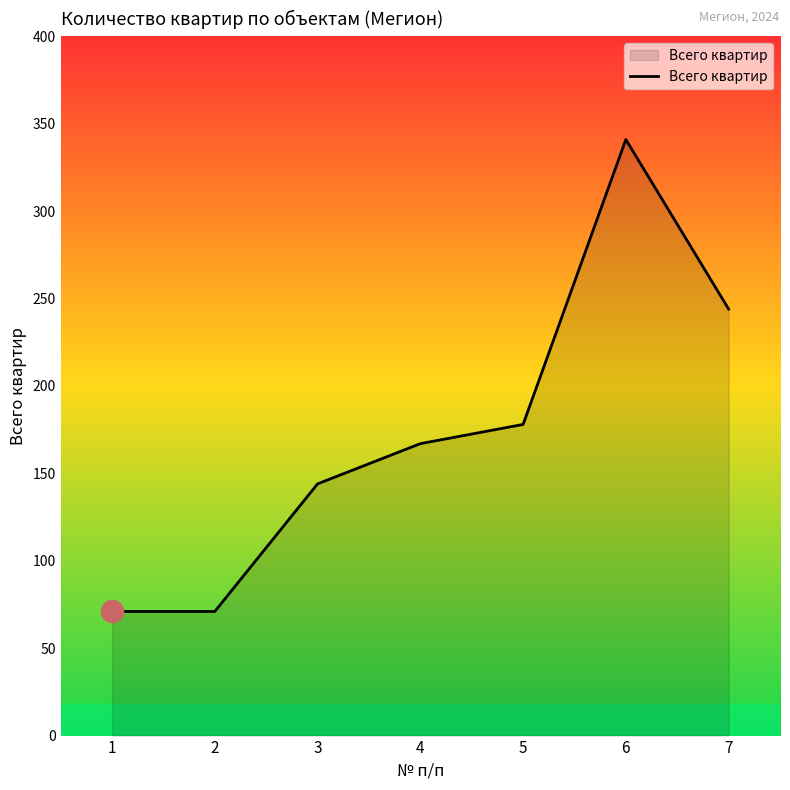

What is the average value?

174